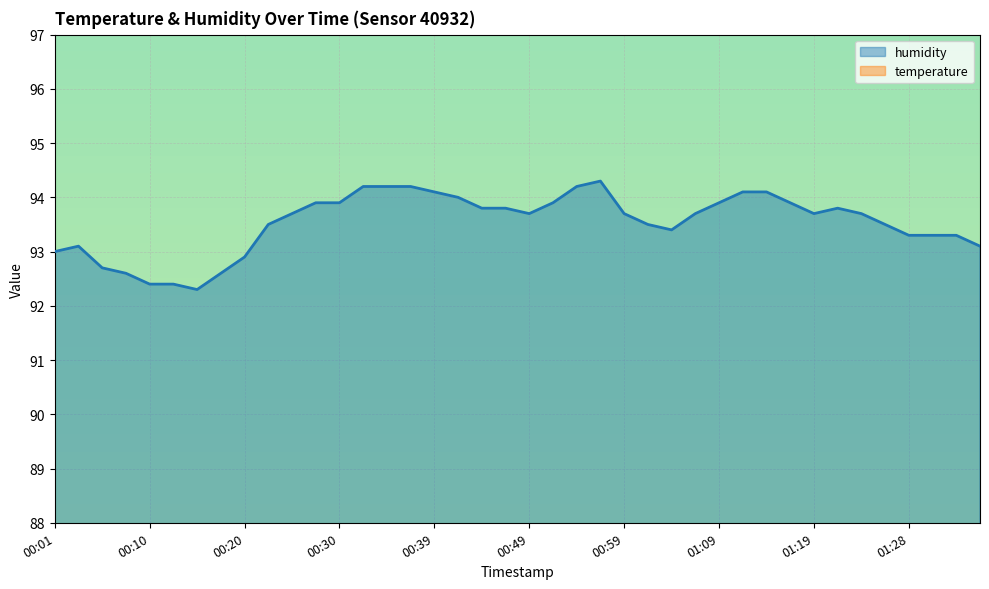

What is the spread (max minus min) of values at 00:59?

34.2